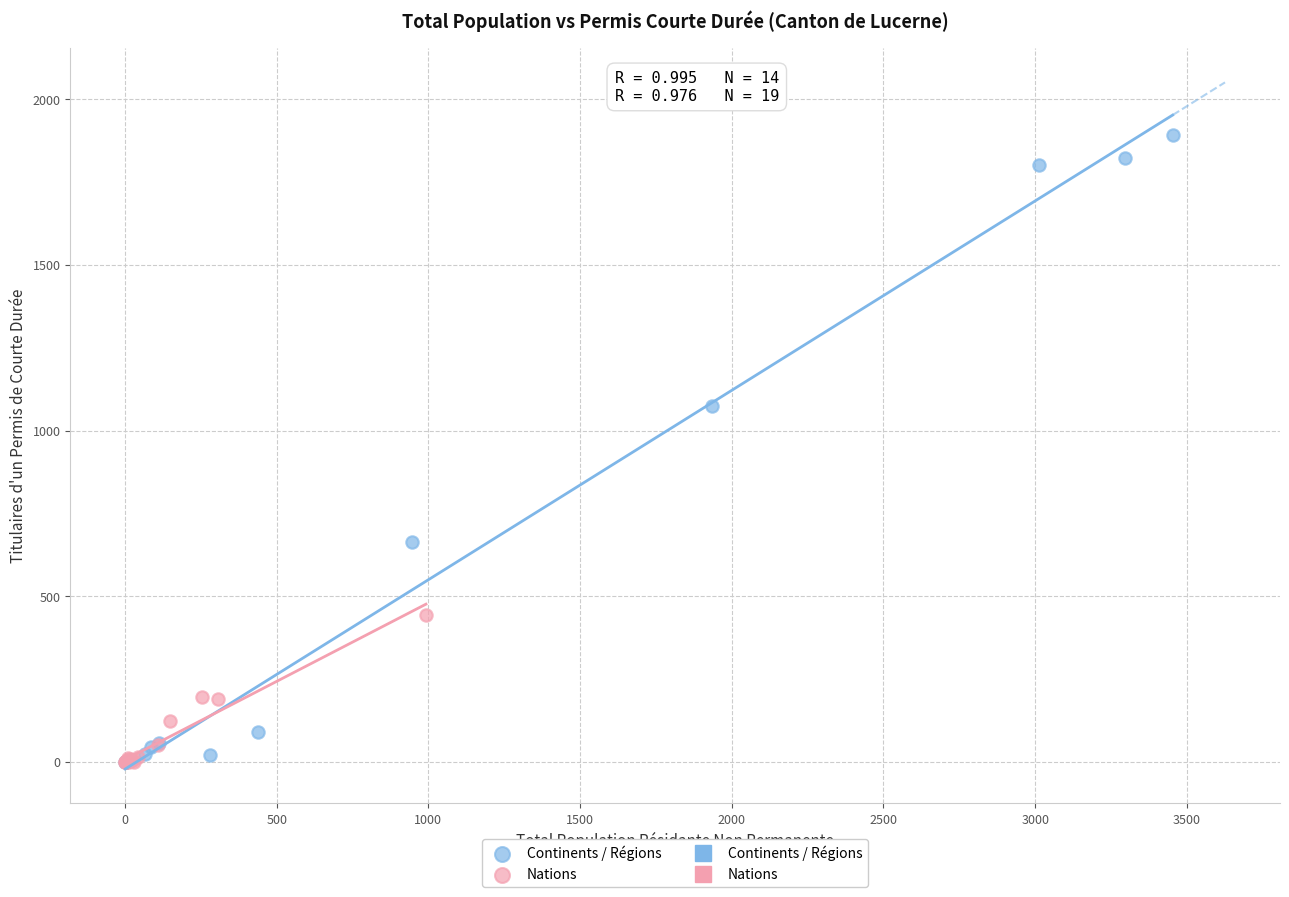

Which series contains the highest Y value?

Continents / Régions